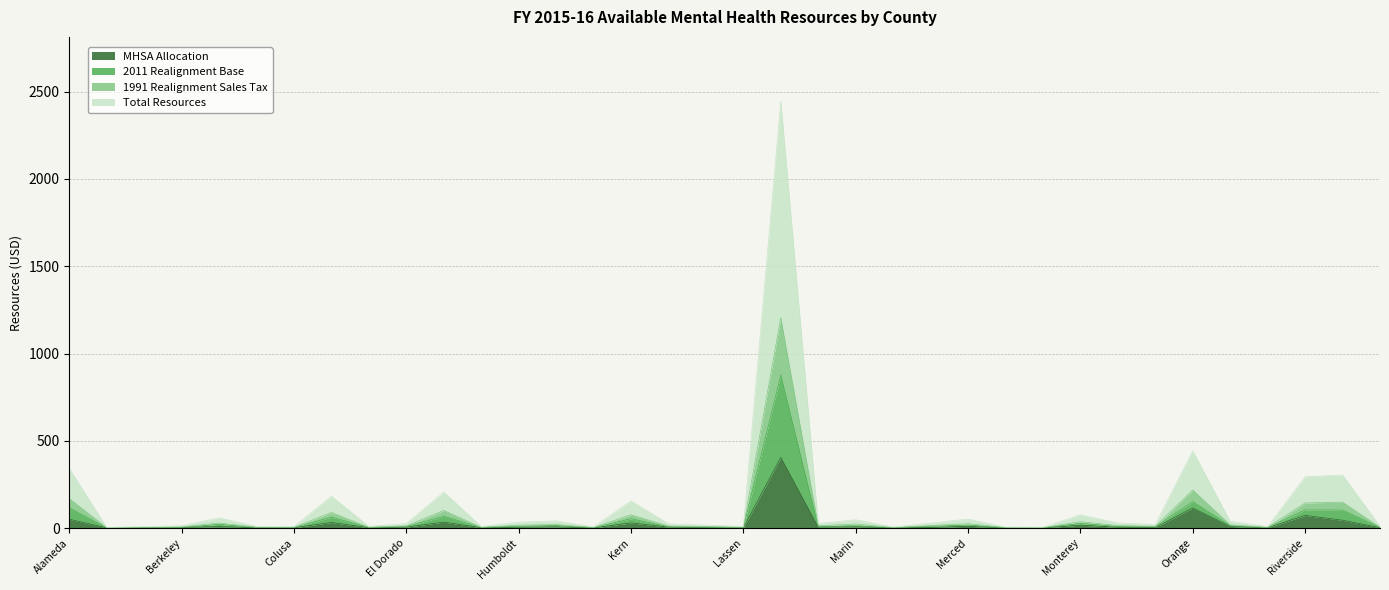

True or false: 1991 Realignment Sales Tax and 2011 Realignment Base cross at least once.

False